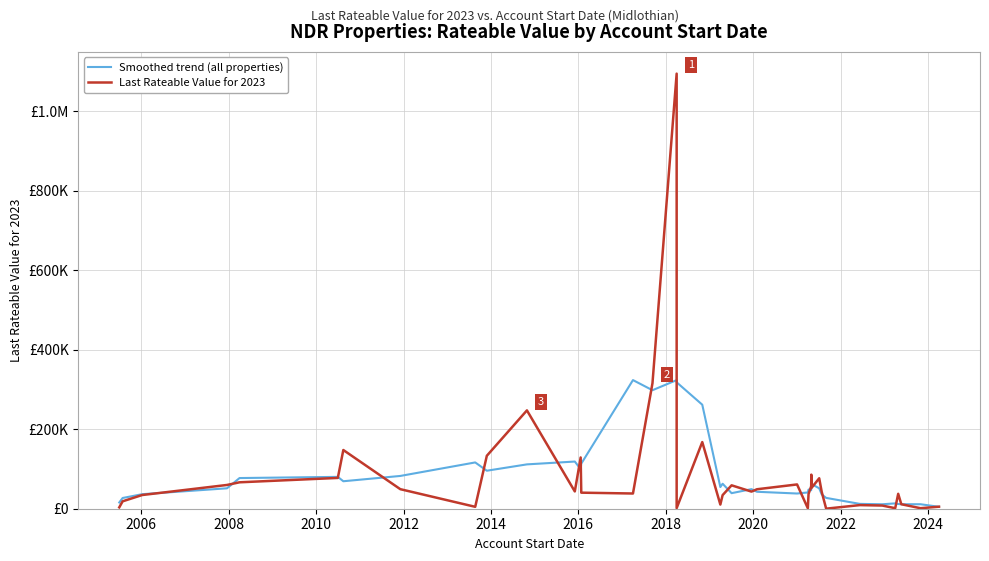

What is the total value across all series at 28?

147340